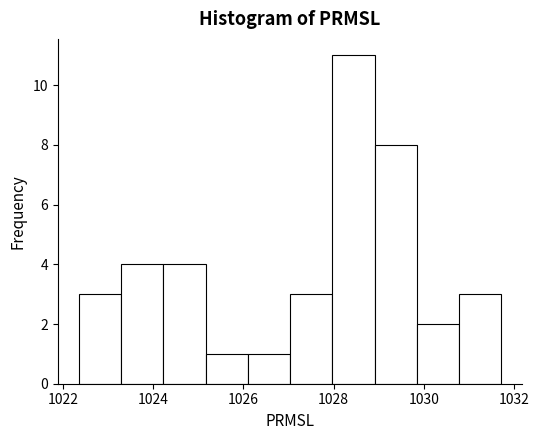

Reading left to right, list every bar in this chart as the range it spans on the x-axis followed by its height. Neither the bar edges nor the heights are printed on the chart, so give them approximately, as read against the axes.

1022.4 to 1023.2: 3
1023.2 to 1024.2: 4
1024.2 to 1025.2: 4
1025.2 to 1026.0: 1
1026.0 to 1027.0: 1
1027.0 to 1028.0: 3
1028.0 to 1029.0: 11
1029.0 to 1029.8: 8
1029.8 to 1030.8: 2
1030.8 to 1031.8: 3